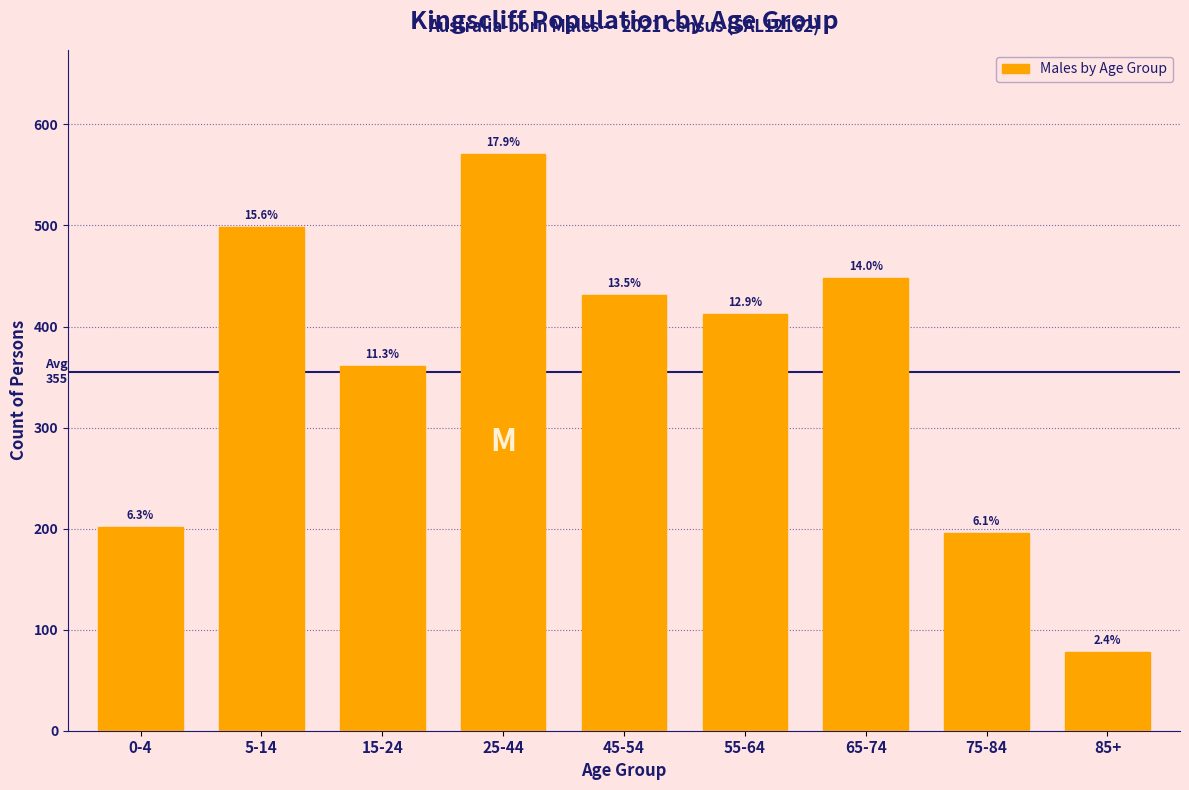

How many bars are there in total?

9